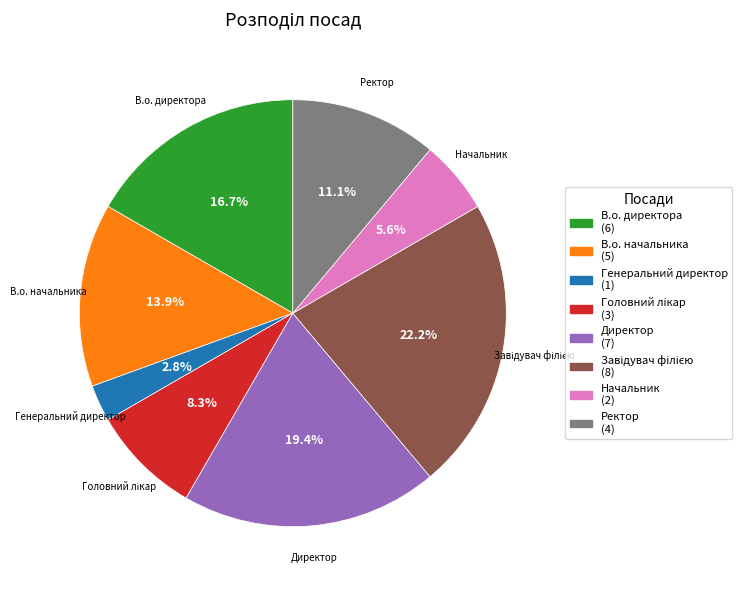

What is the total percentage of Генеральний директор and Ректор?

13.9%